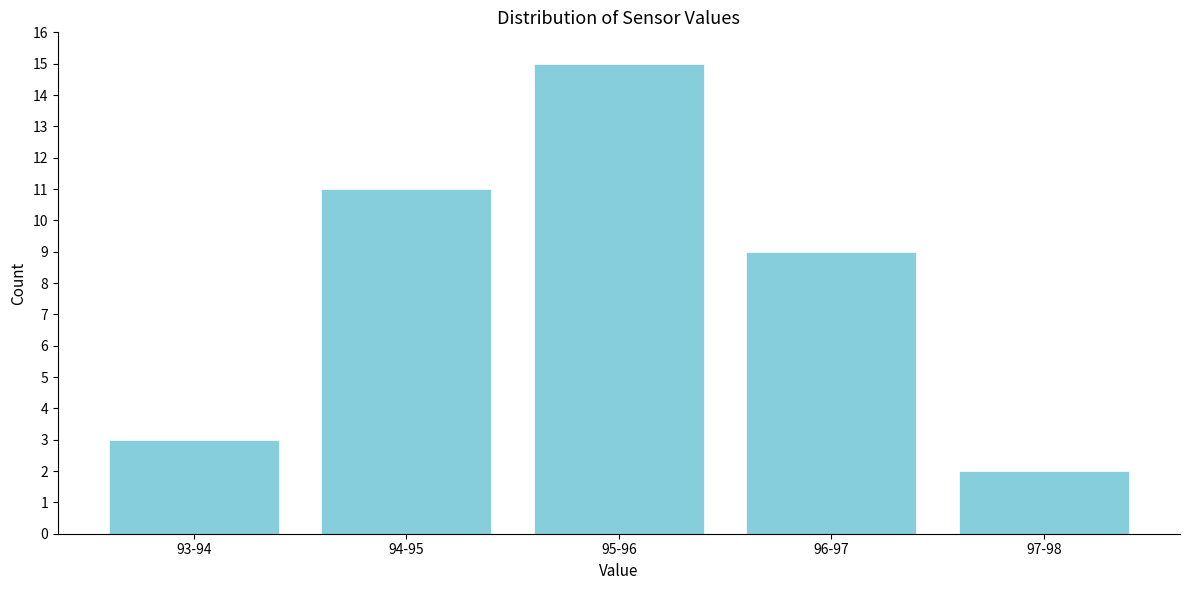

Reading left to right, transcribe all the data shown in this chart.

3	11	15	9	2